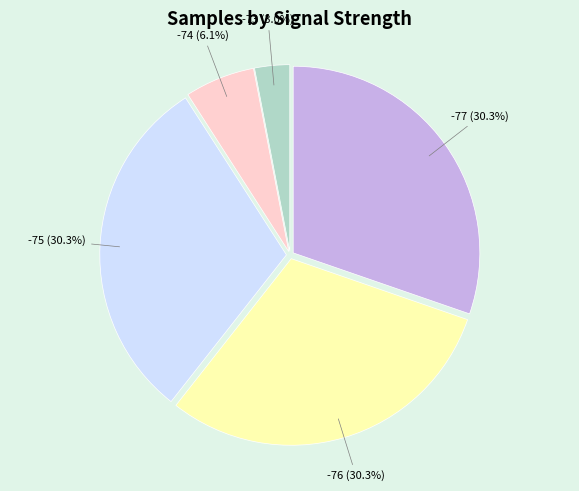

Does any single category account for the majority?

No